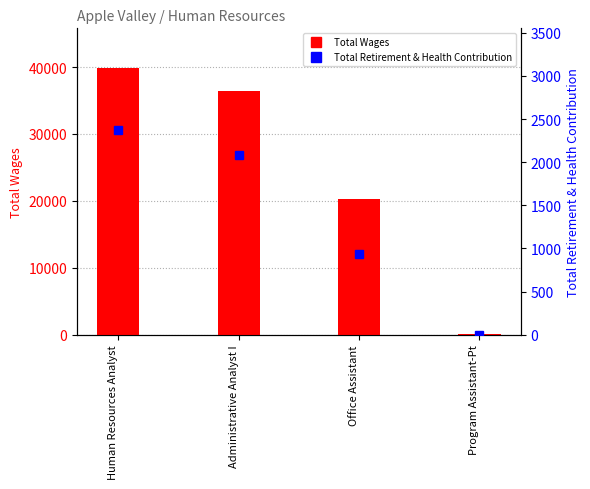

Reading left to right, what are all the values shown in this chart?

Total Wages: 39812	36430	20222	49
Total Retirement & Health Contribution: 2368	2084	933	0